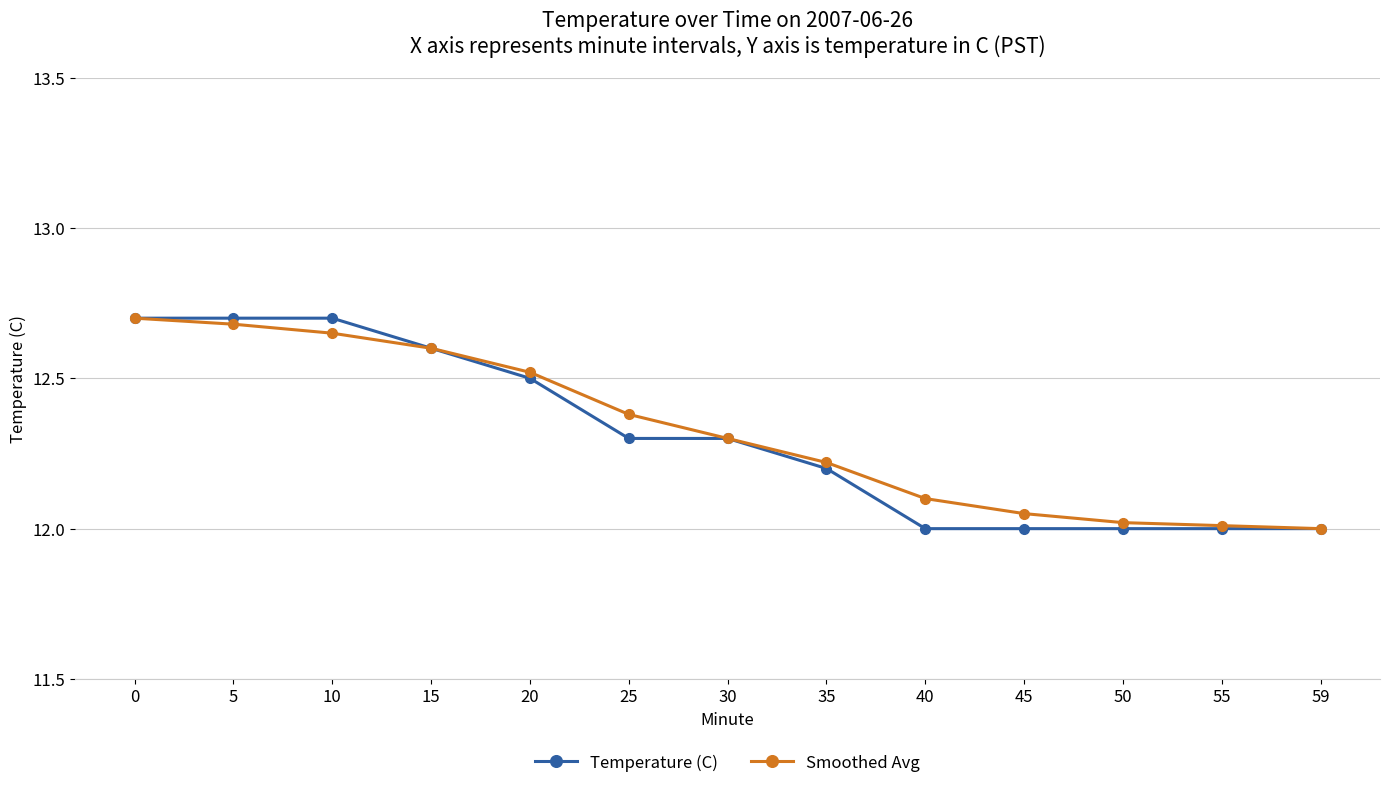

What is the minimum value for Smoothed Avg?

12.0